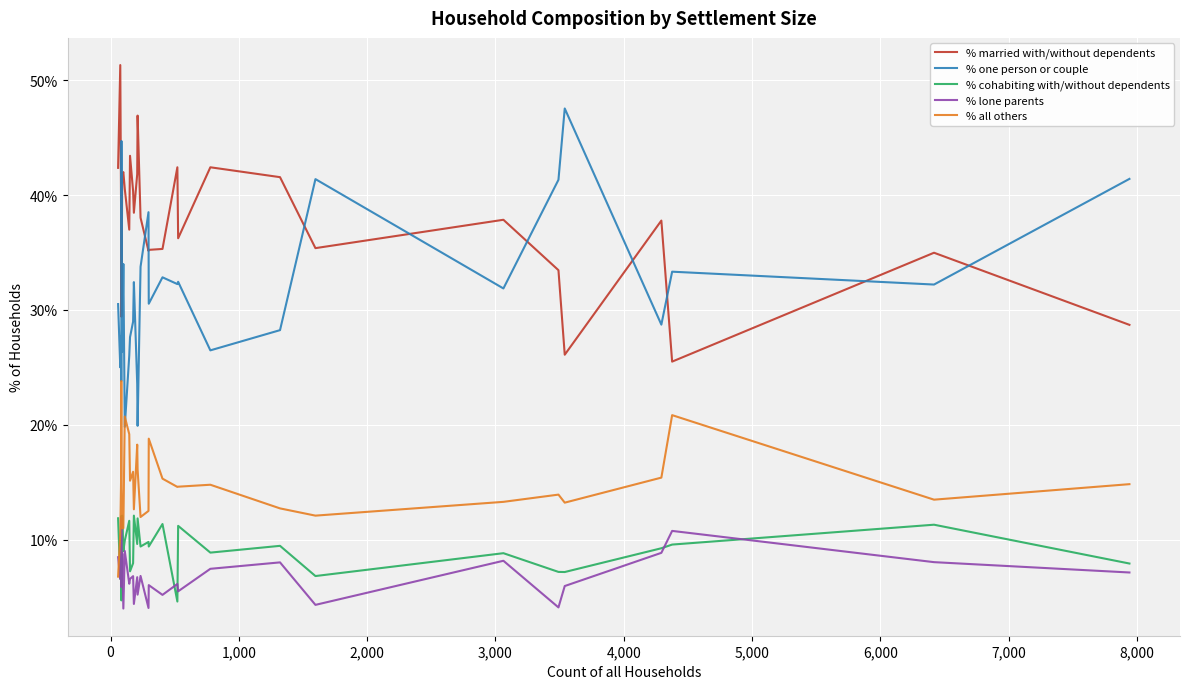

What is the sum of all % cohabiting with/without dependents values?

273.5